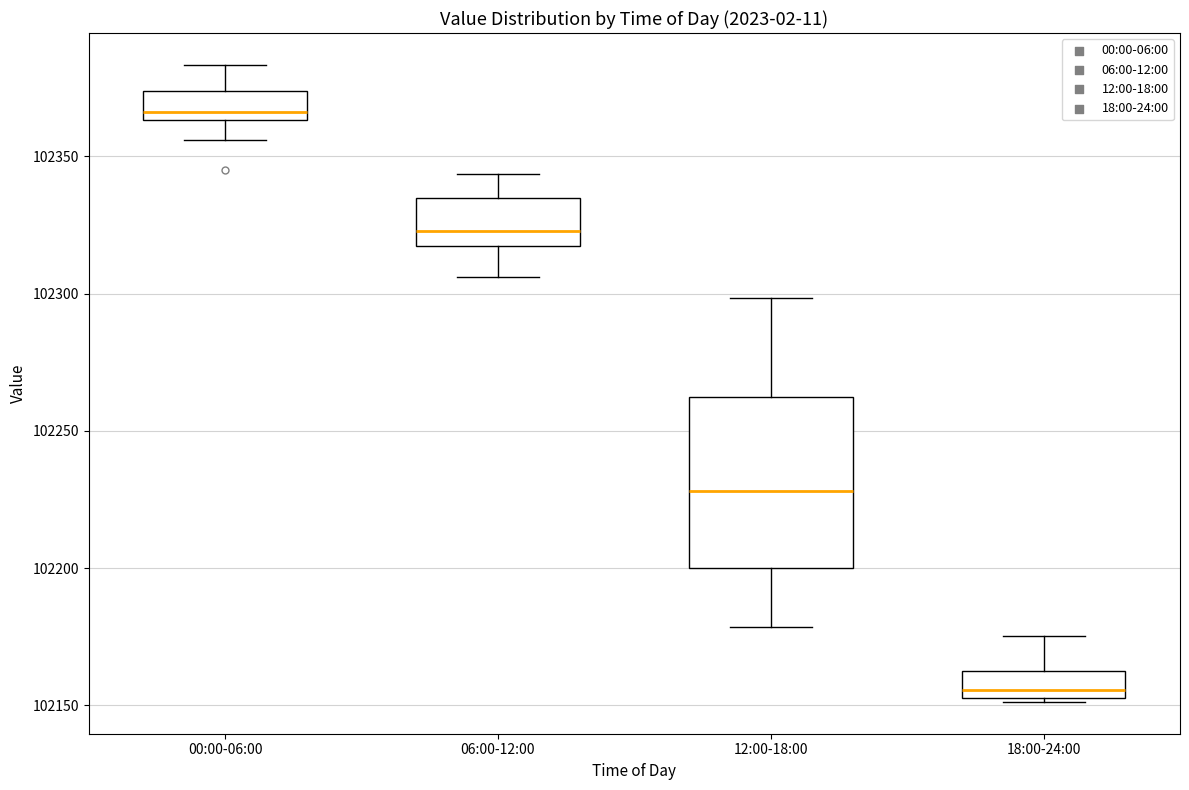

Reading left to right, transcribe this box plot: for each box, give where its median line is, the range the box spans, and where its two whiskers end, as read against the y-axis. The values are not printed on the chart, so give them approximately, as read against the axis.

00:00-06:00: median 102365 (just above the box's lower edge), box 102365 to 102375, whiskers 102355 to 102385
06:00-12:00: median 102325, box 102315 to 102335, whiskers 102305 to 102345
12:00-18:00: median 102230, box 102200 to 102260, whiskers 102180 to 102300
18:00-24:00: median 102155 (just above the box's lower edge), box 102155 to 102160, whiskers 102150 to 102175